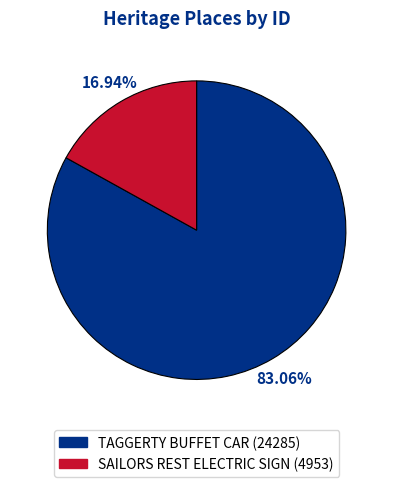

What is the largest slice in the pie chart?

TAGGERTY BUFFET CAR